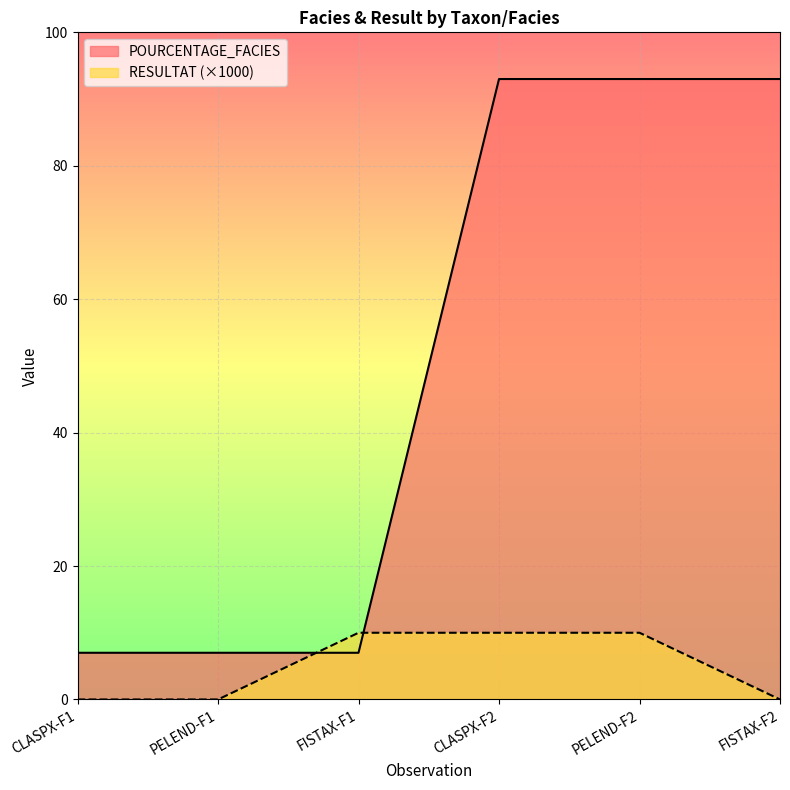

What is the average value of the POURCENTAGE_FACIES series?

50